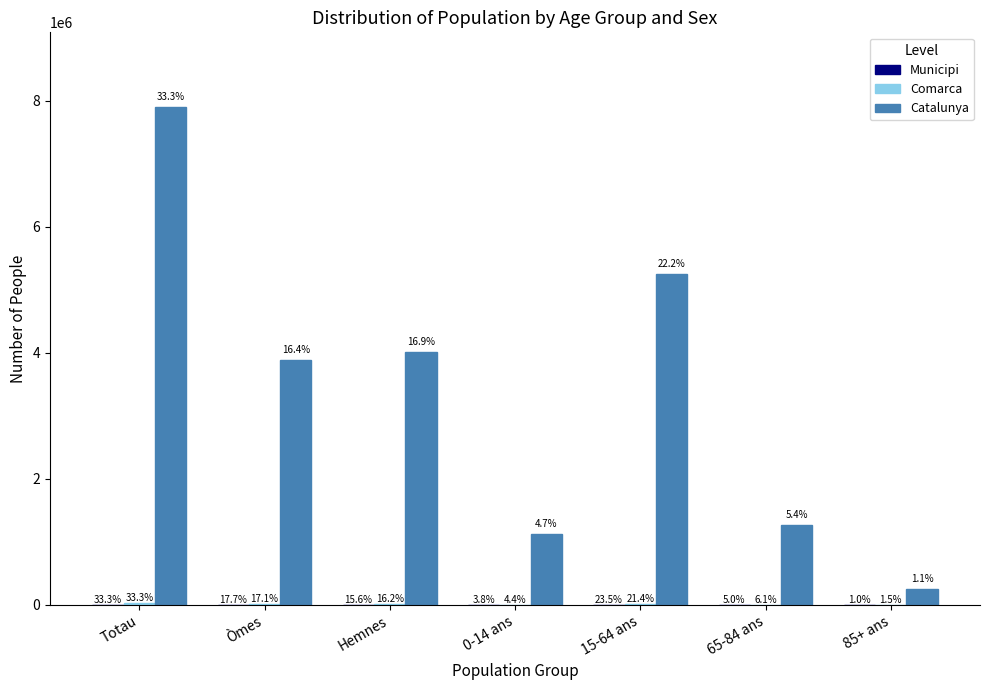

Does the chart contain stacked bars?

No